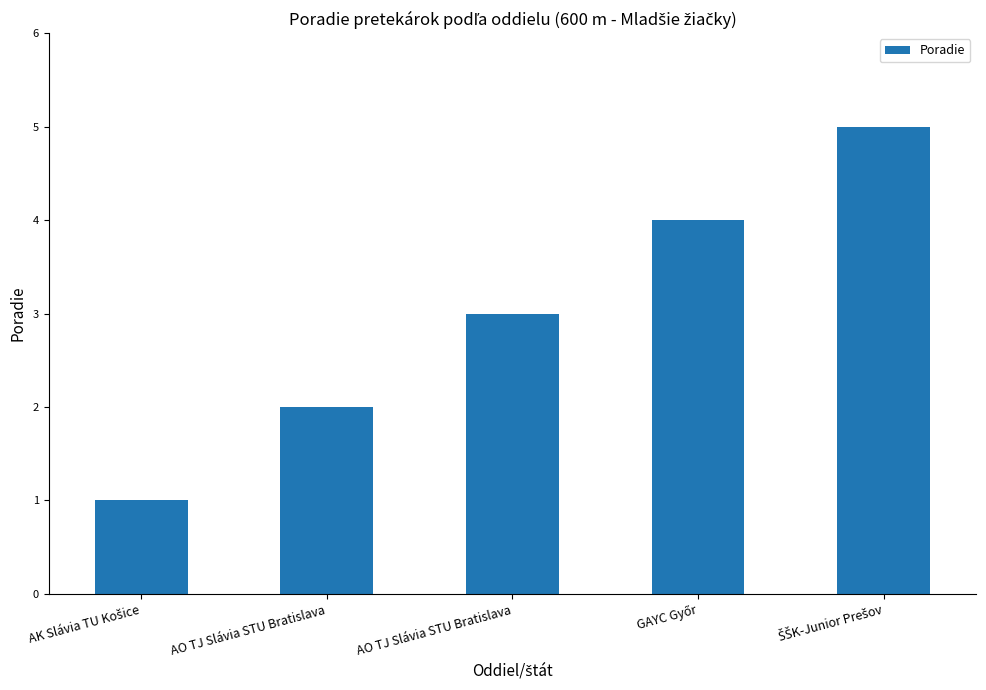

How many bars are there in total?

5